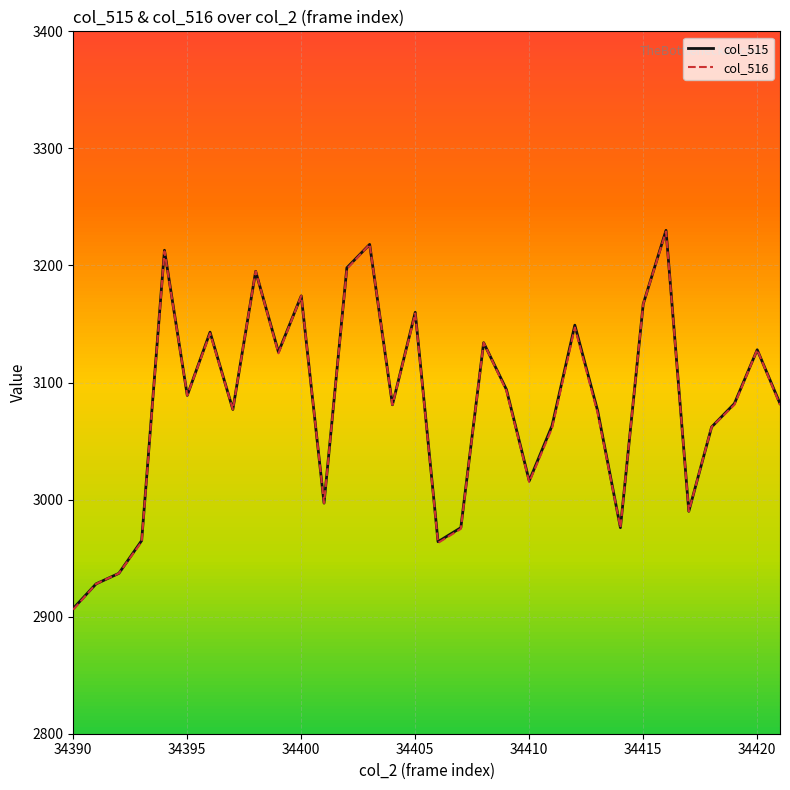

What is the maximum value for col_516?

3229